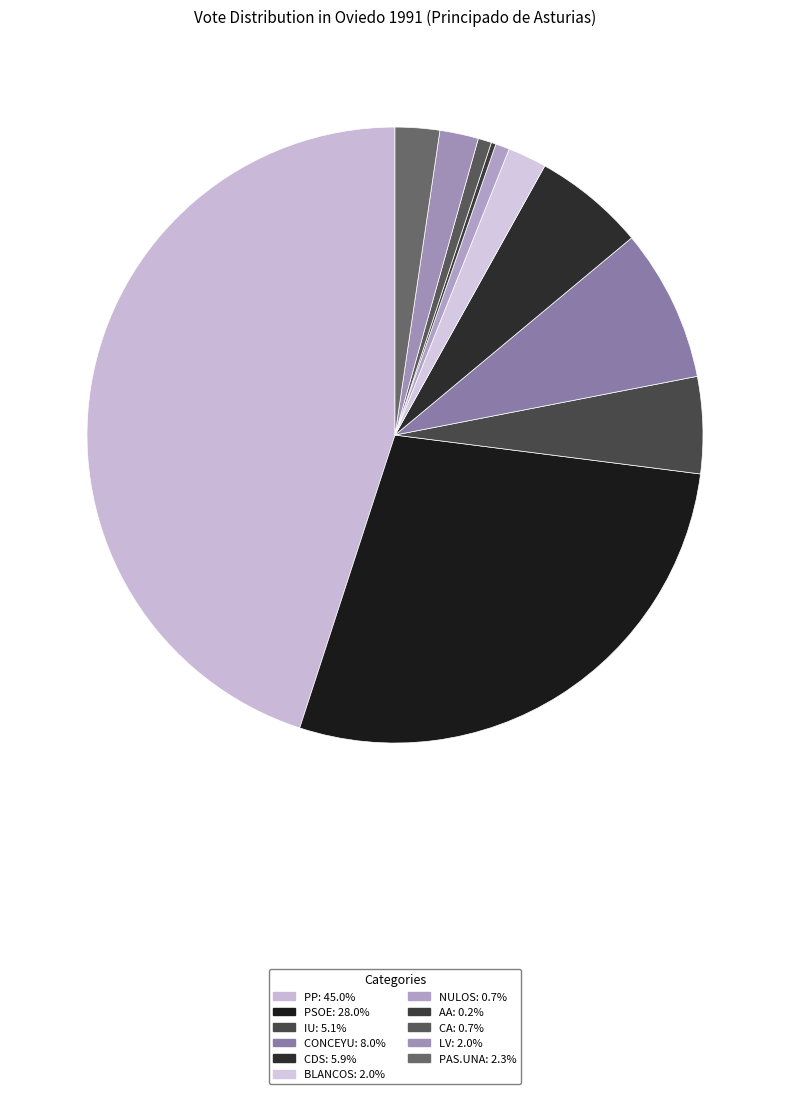

Is there a majority slice in this chart?

No